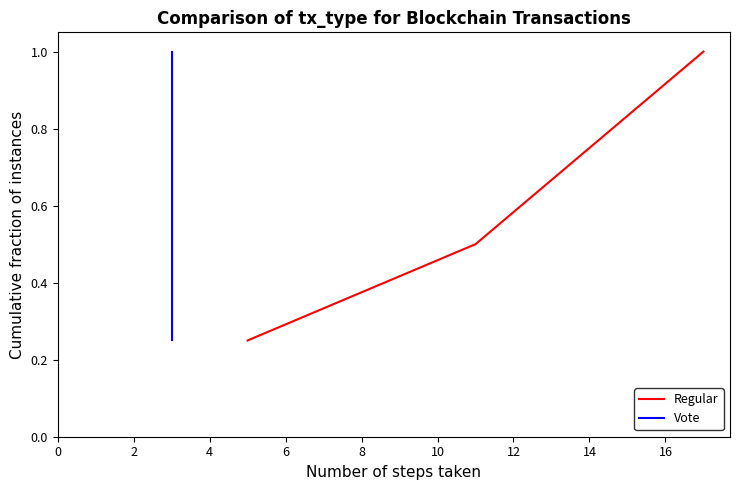

True or false: Regular has more than 2 interior local peaks.

False